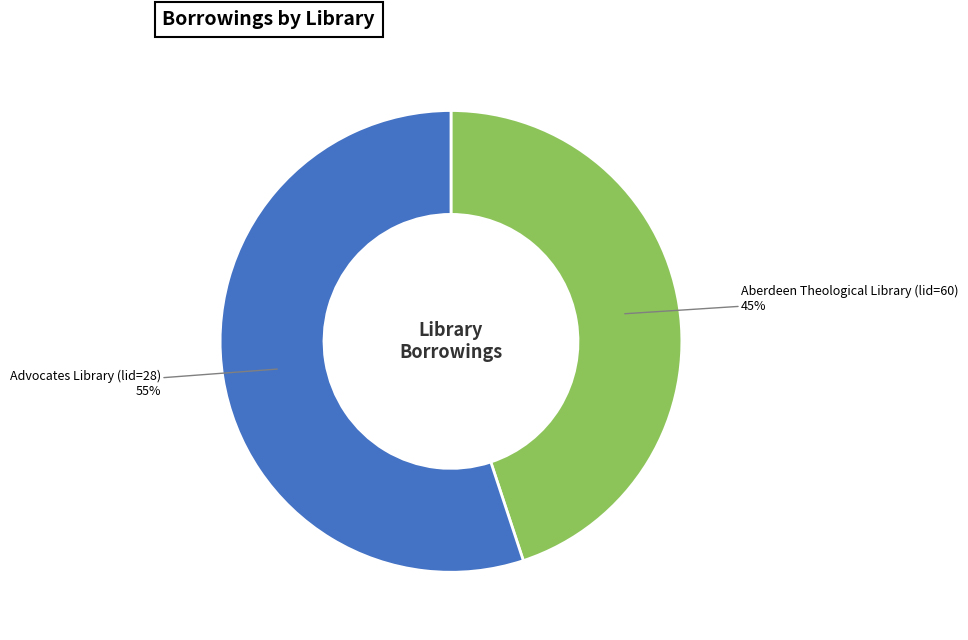

How many segments does this pie chart have?

2